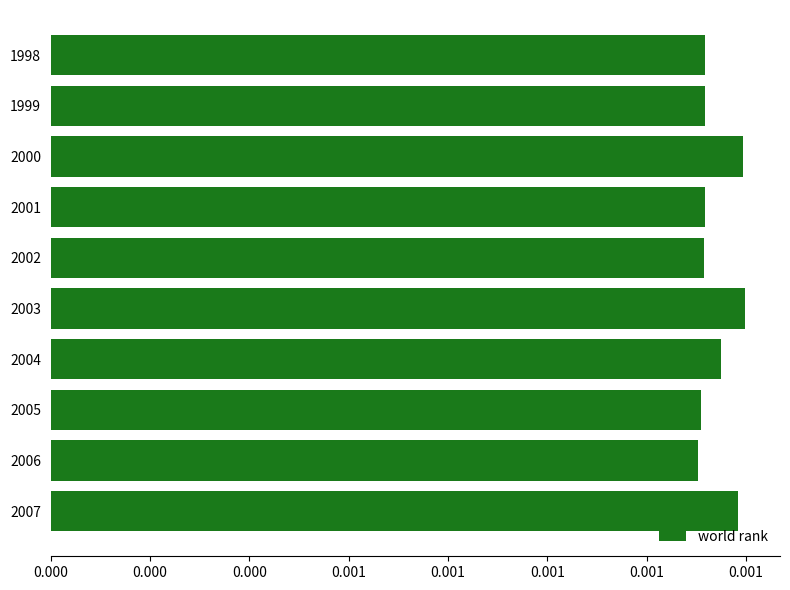

Count the values in the range 0 to 1.

10